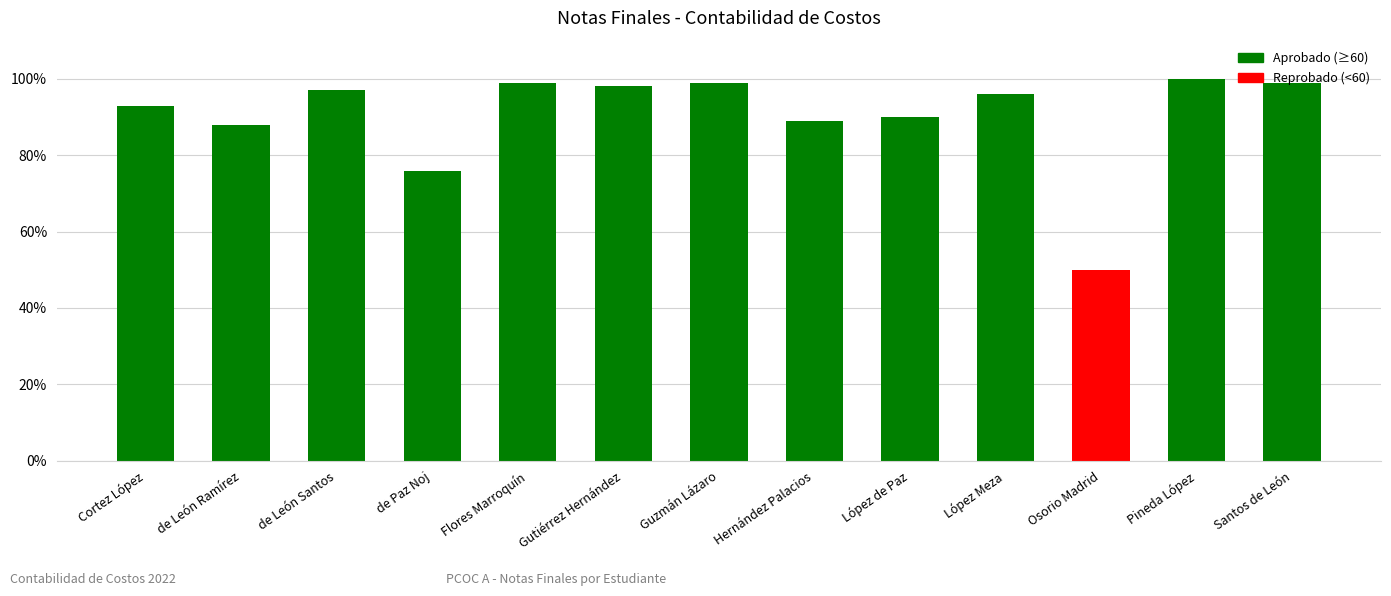

What position from the right is Cortez López?

13